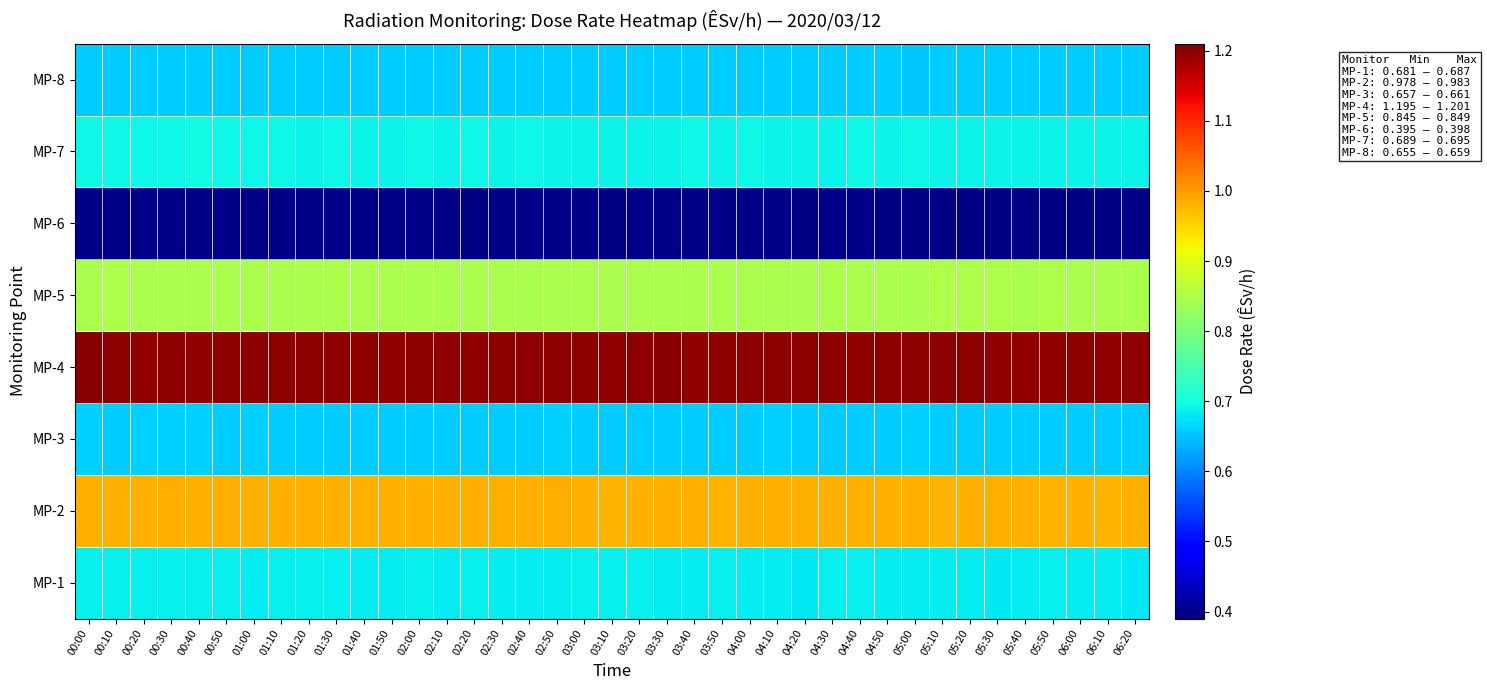

At 02:20, list the series in order from smallest to largest.

MP-6, MP-8, MP-3, MP-1, MP-7, MP-5, MP-2, MP-4